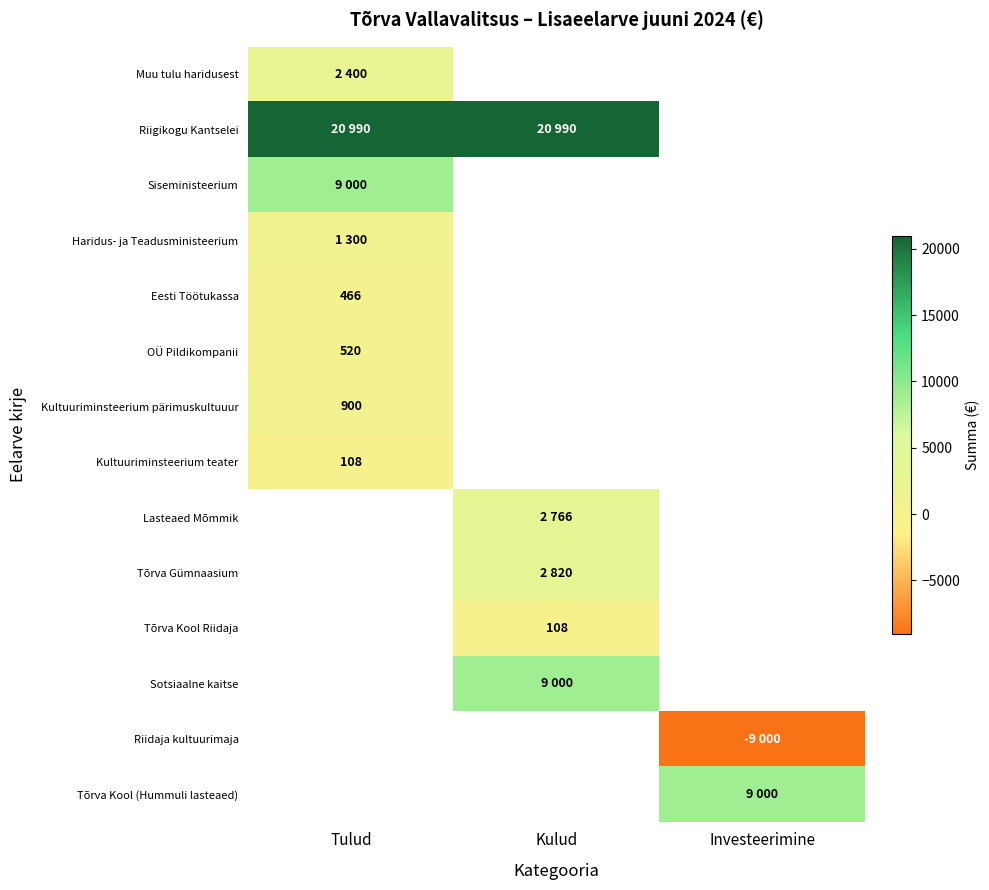

The Eesti Töötukassa series shows 466 at Tulud. True or false?

True